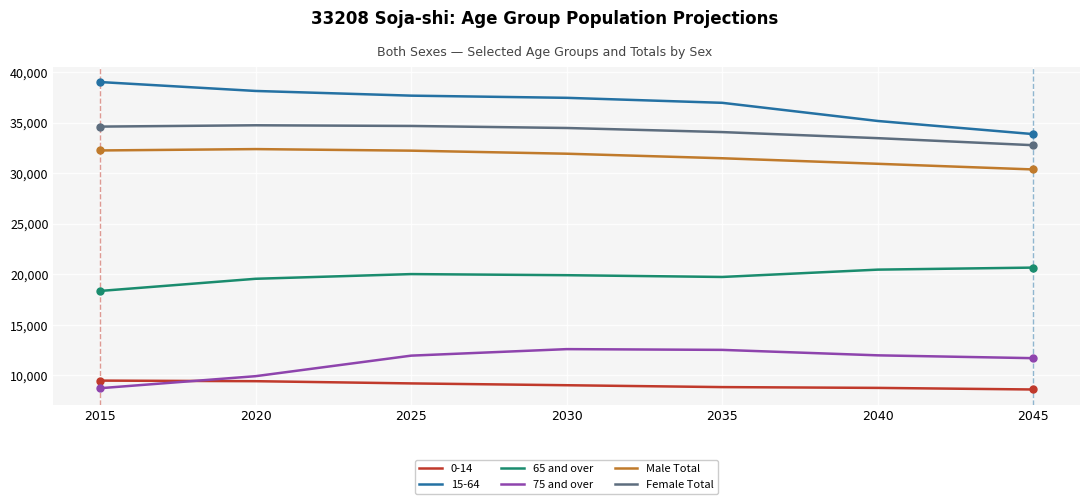

True or false: 75 and over and Male Total intersect in this chart.

False